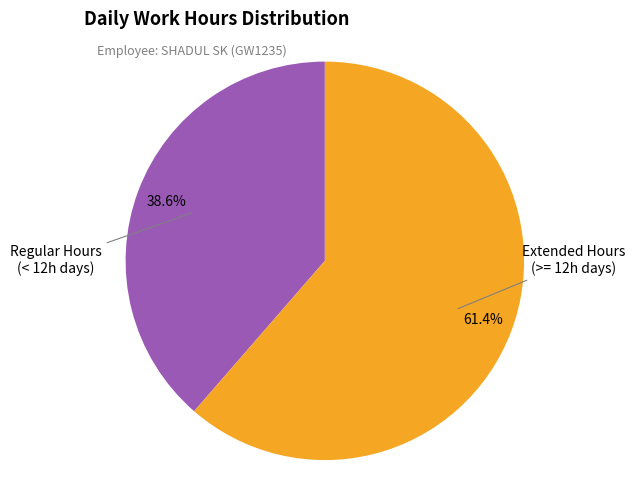

Does any single category account for the majority?

Yes